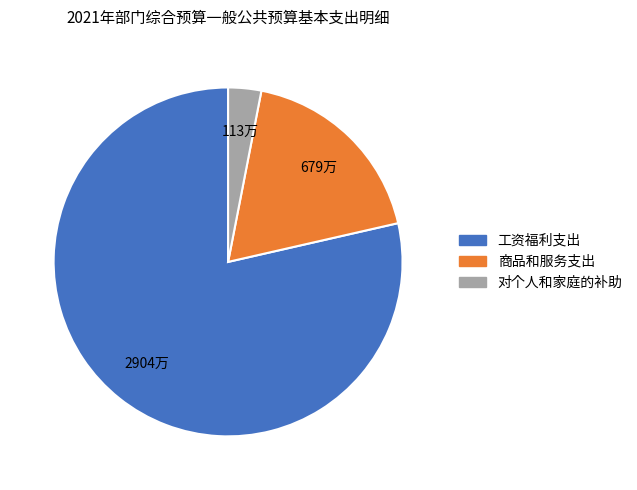

Which category has the smallest portion of the pie?

对个人和家庭的补助